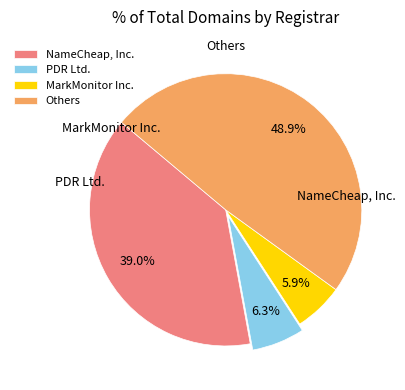

Which category has the biggest portion of the pie?

Others